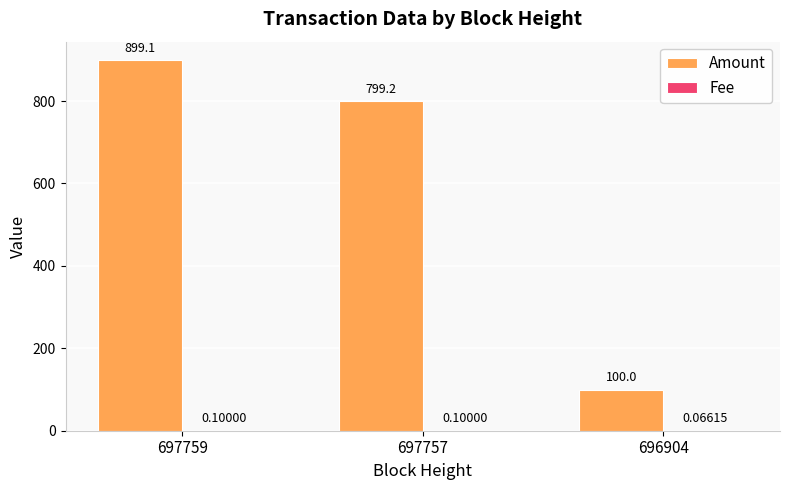

What is the total value across all series at 697757?

799.3